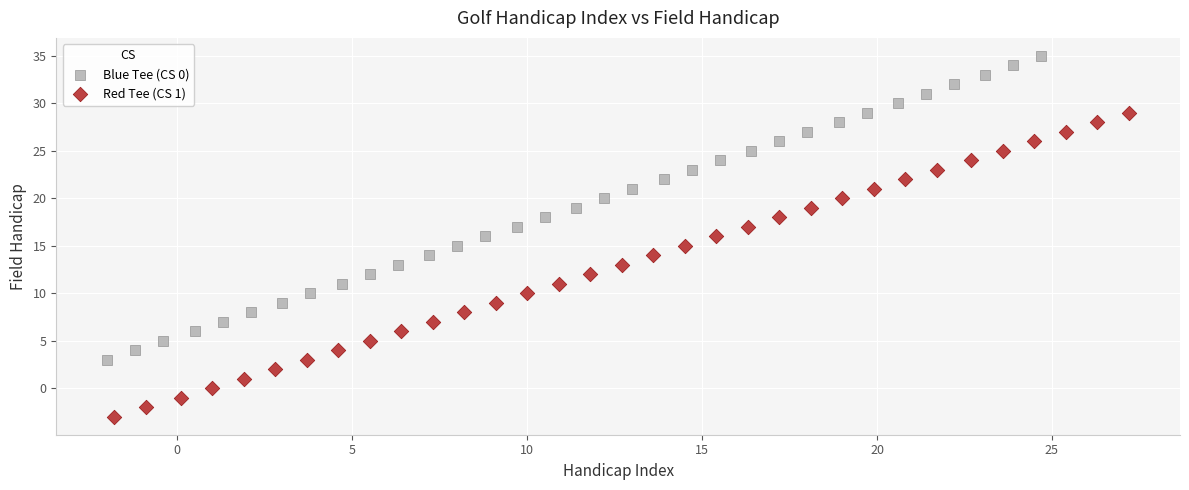

Which series contains the lowest Y value?

Red Tee (CS 1)